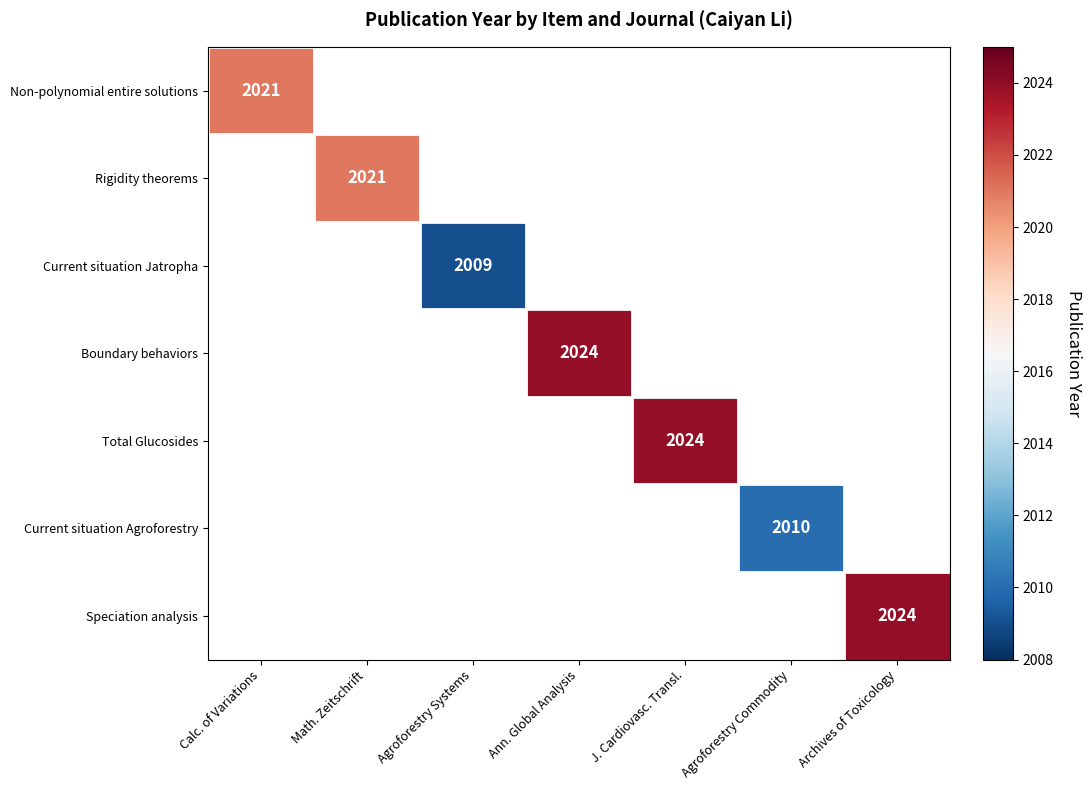

What is the minimum value shown in the chart?

2009.0